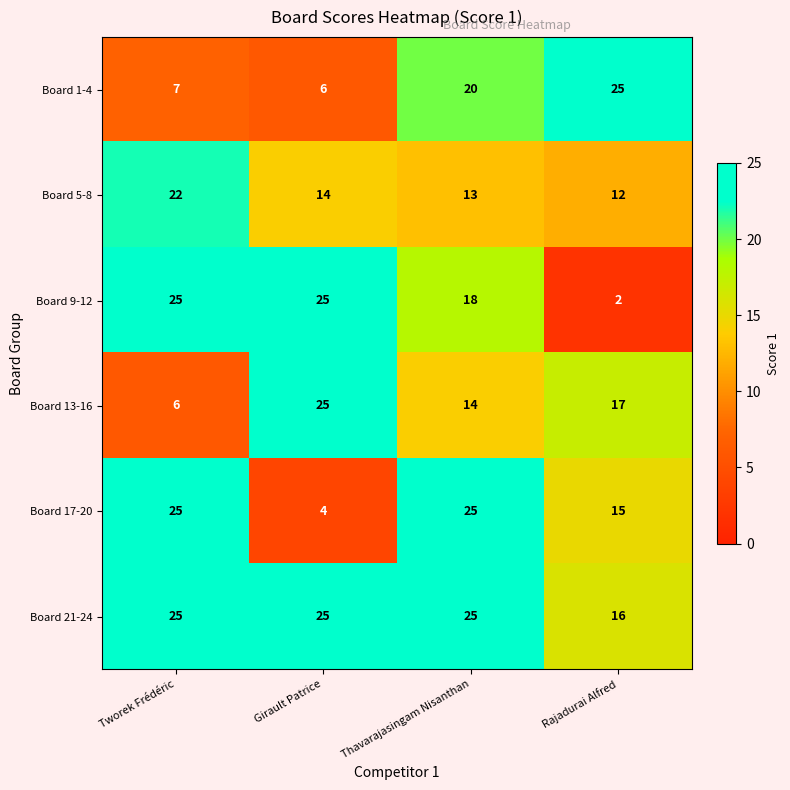

True or false: Board 1-4 has a value of 4 at Thavarajasingam Nisanthan.

False